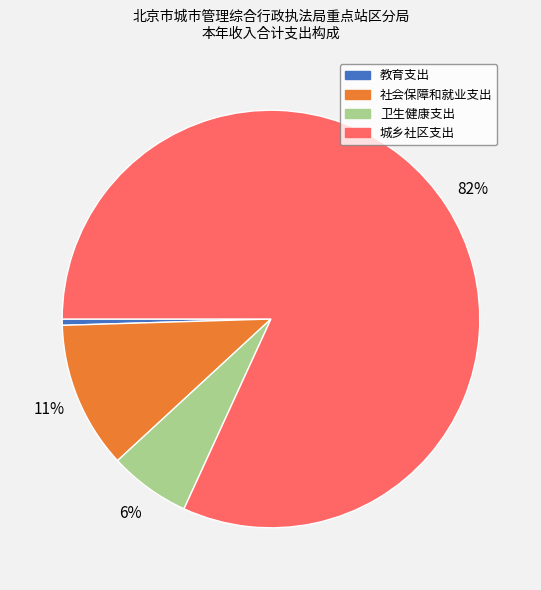

Between 社会保障和就业支出 and 卫生健康支出, which is larger?

社会保障和就业支出